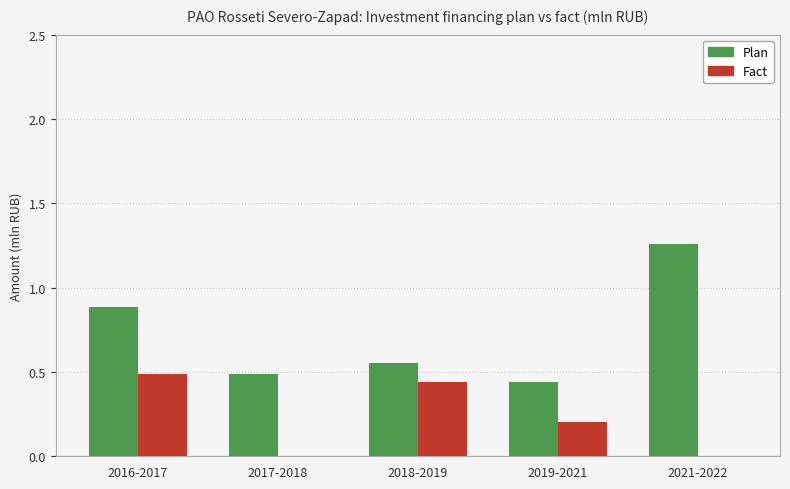

Which label corresponds to the largest value in the chart?

2021-2022